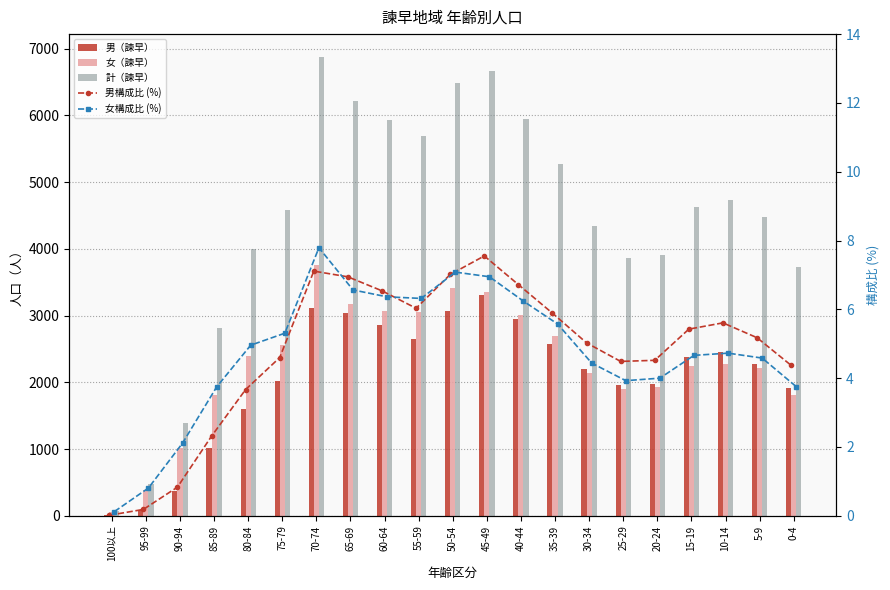

What is the value of the 計（諫早） bar at the 15th from the left?

4343.0